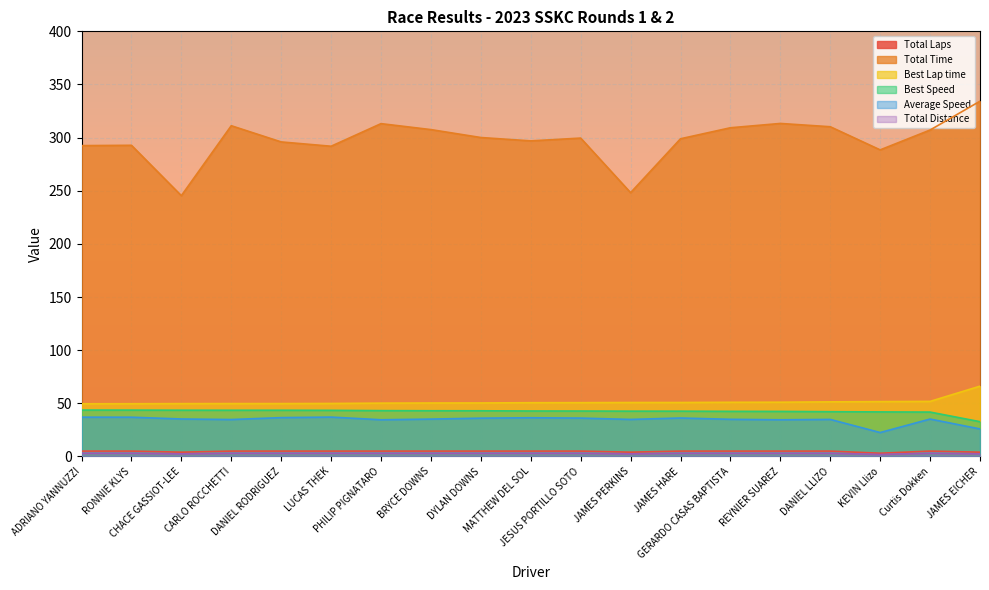

What is the average value of the Total Time series?

297.7